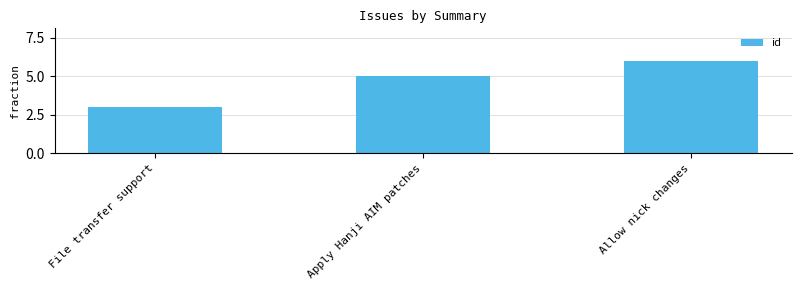

True or false: the data shows 10 at Allow nick changes.

False